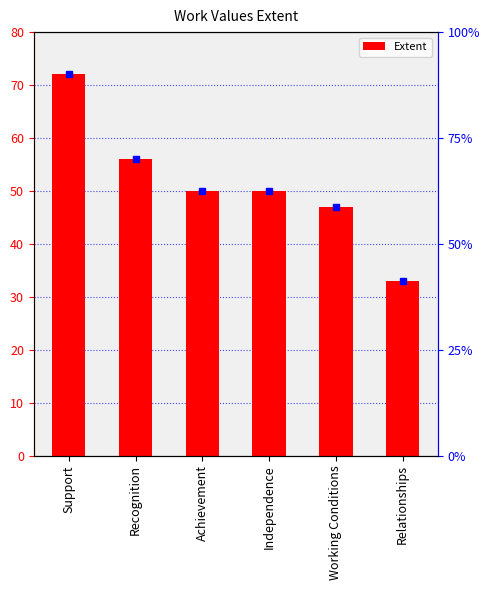

What is the ratio of the value at Achievement to the value at Recognition?

0.9